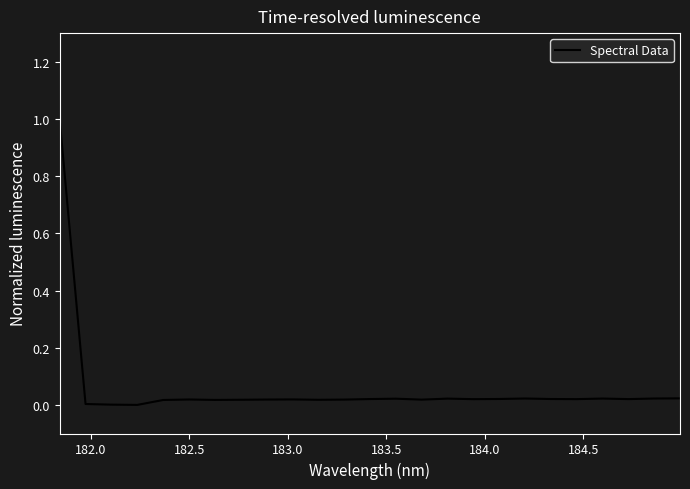

What is the difference between the maximum and minimum values?

1.0